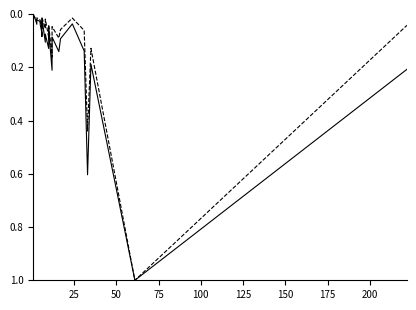

In Total Retirement & Health Contribution, how many points are lower than both neighbors (excluding endpoints)?

9